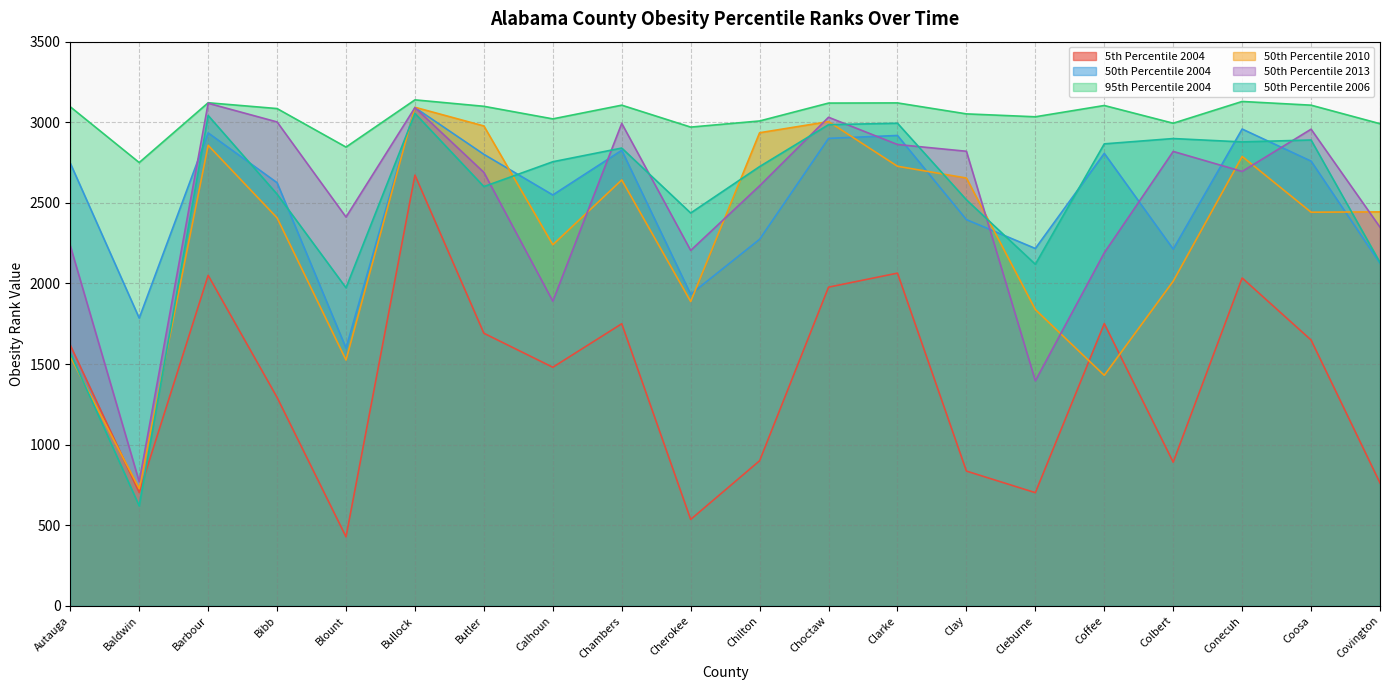

Which series has the largest total across all categories?

95th Percentile 2004